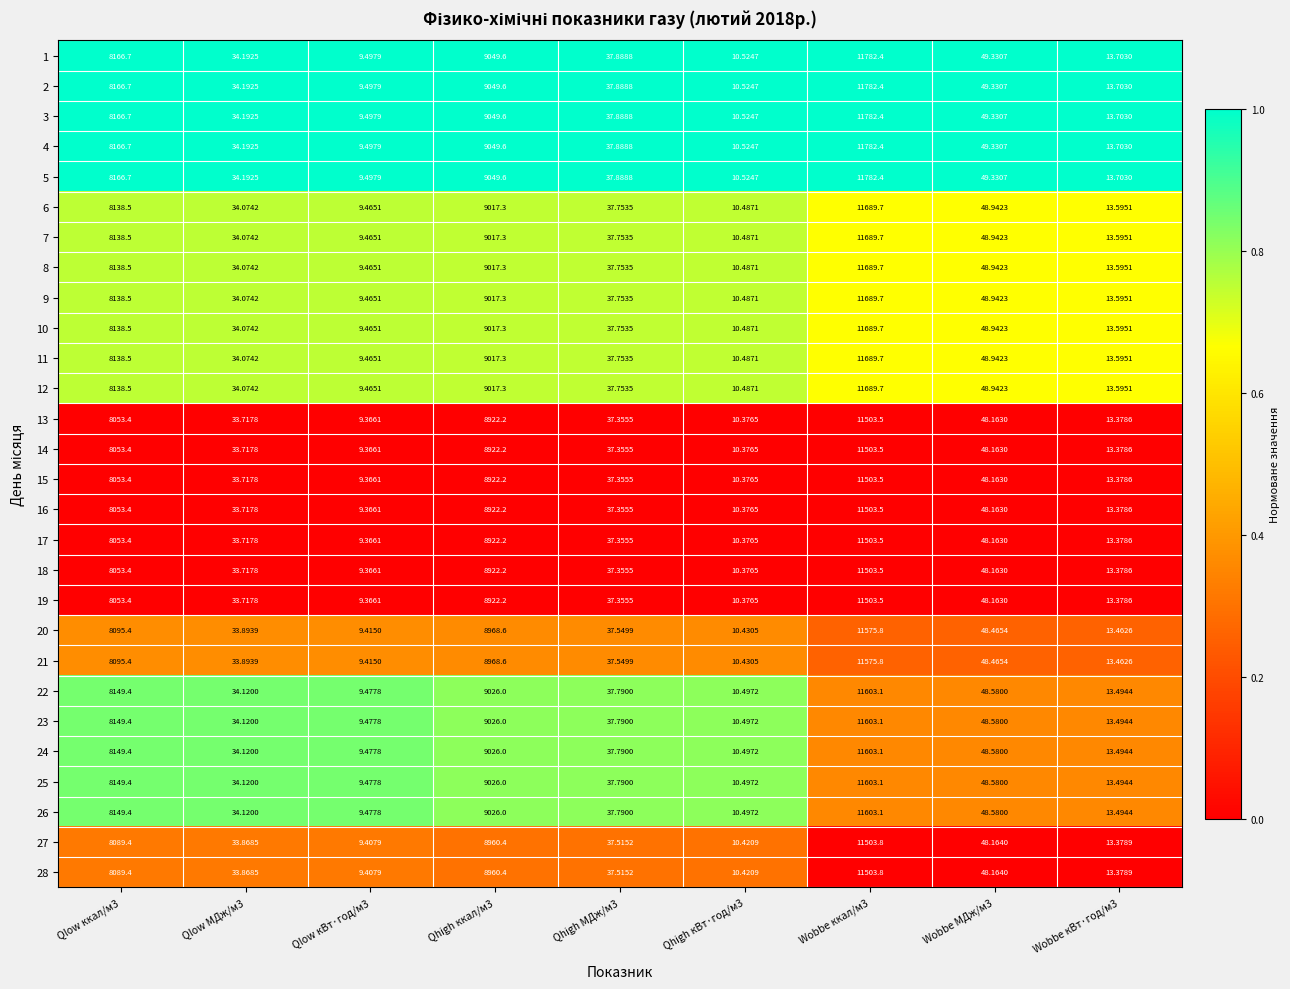

Is the value of 24 at Qhigh МДж/м3 greater than the value of 17 at Wobbe ккал/м3?

No